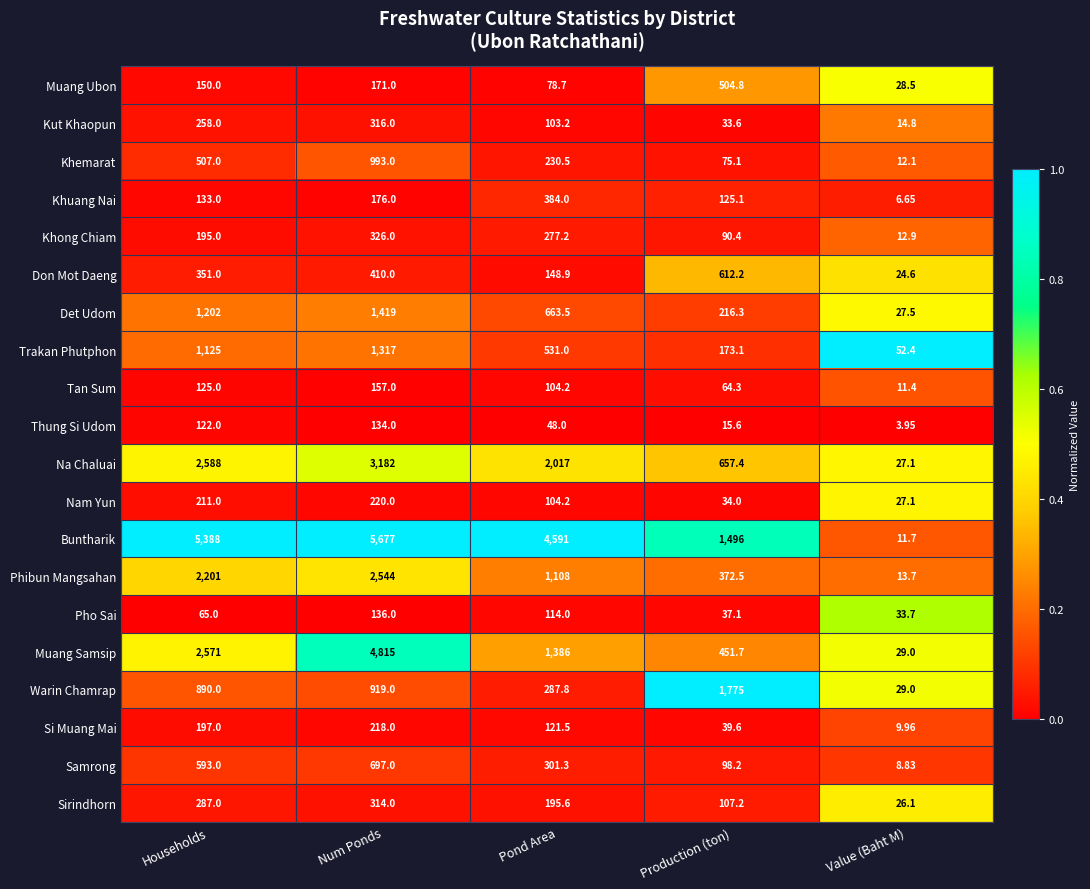

What is the difference between the highest and lowest values at Production (ton)?

1759.4